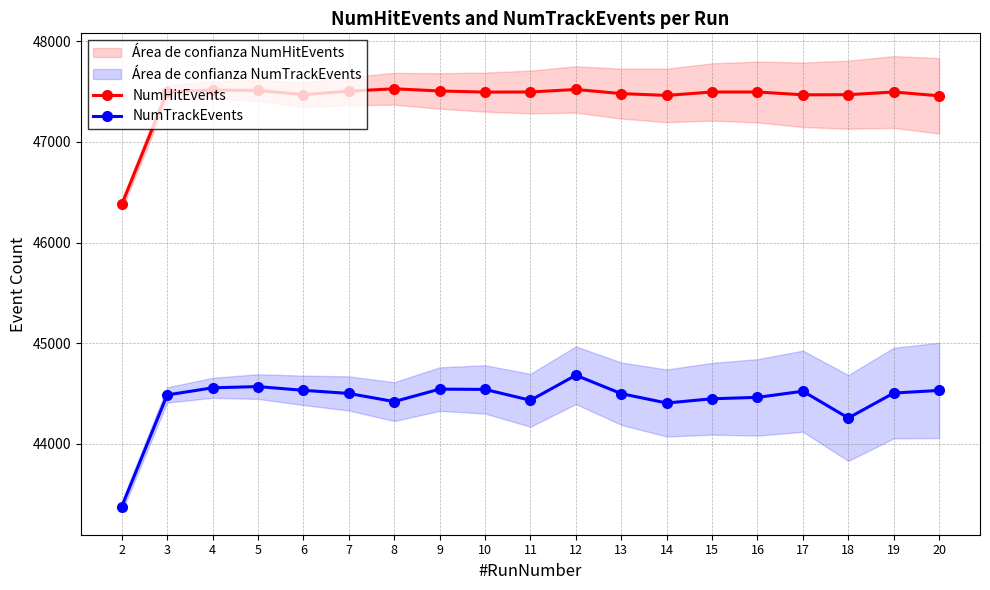

How many data points does each series have?

19